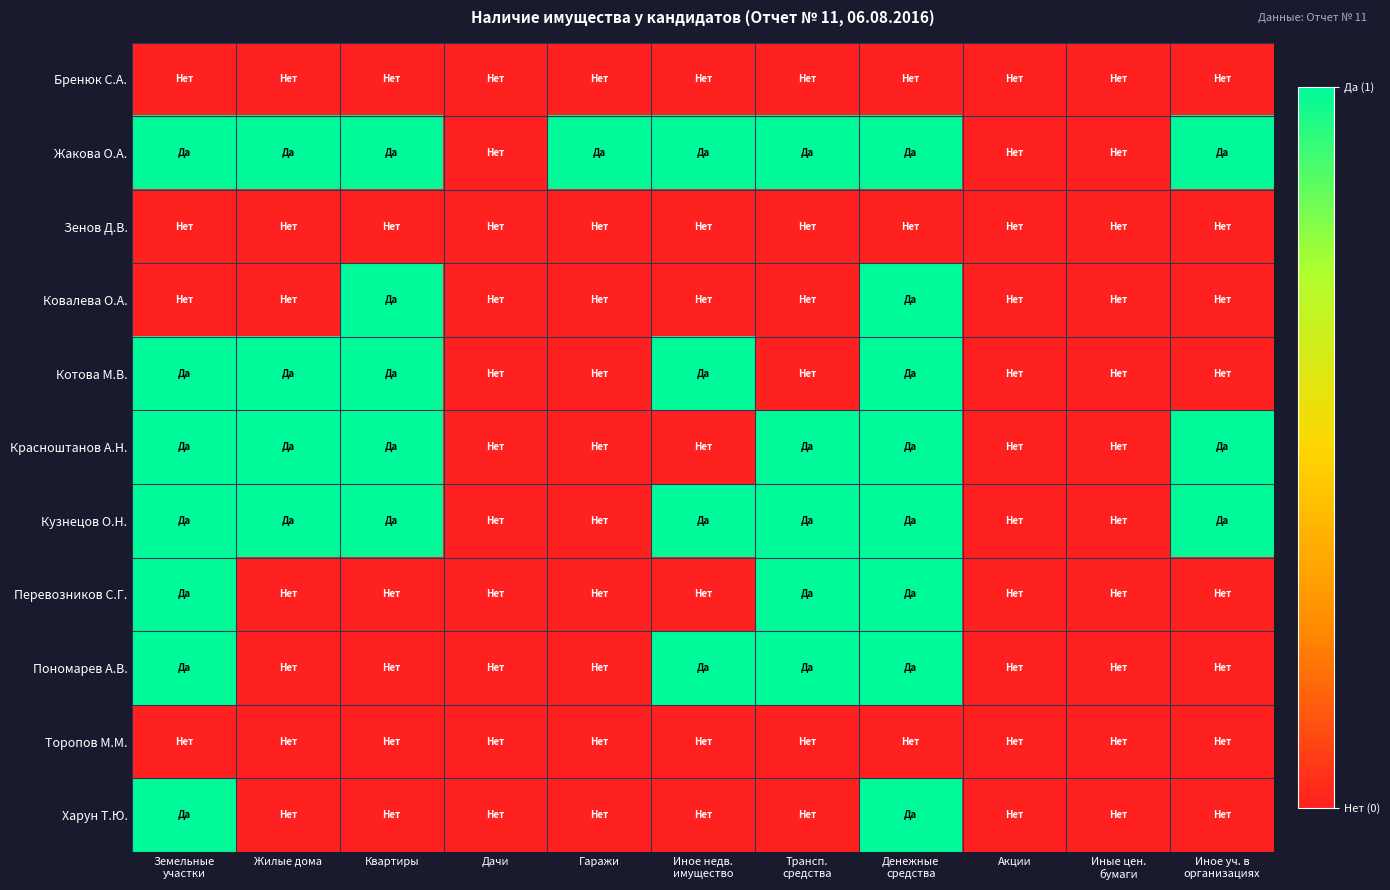

At Гаражи, list the series in order from smallest to largest.

Бренюк С.А., Зенов Д.В., Ковалева О.А., Котова М.В., Красноштанов А.Н., Кузнецов О.Н., Перевозников С.Г., Пономарев А.В., Торопов М.М., Харун Т.Ю., Жакова О.А.